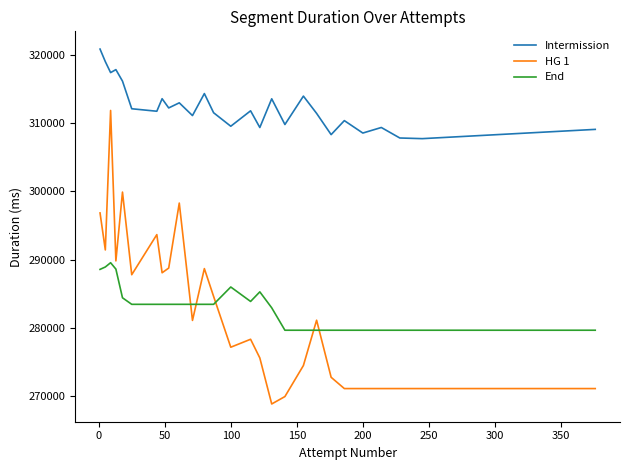

True or false: Intermission has more than 1 points higher than both neighbors.

True